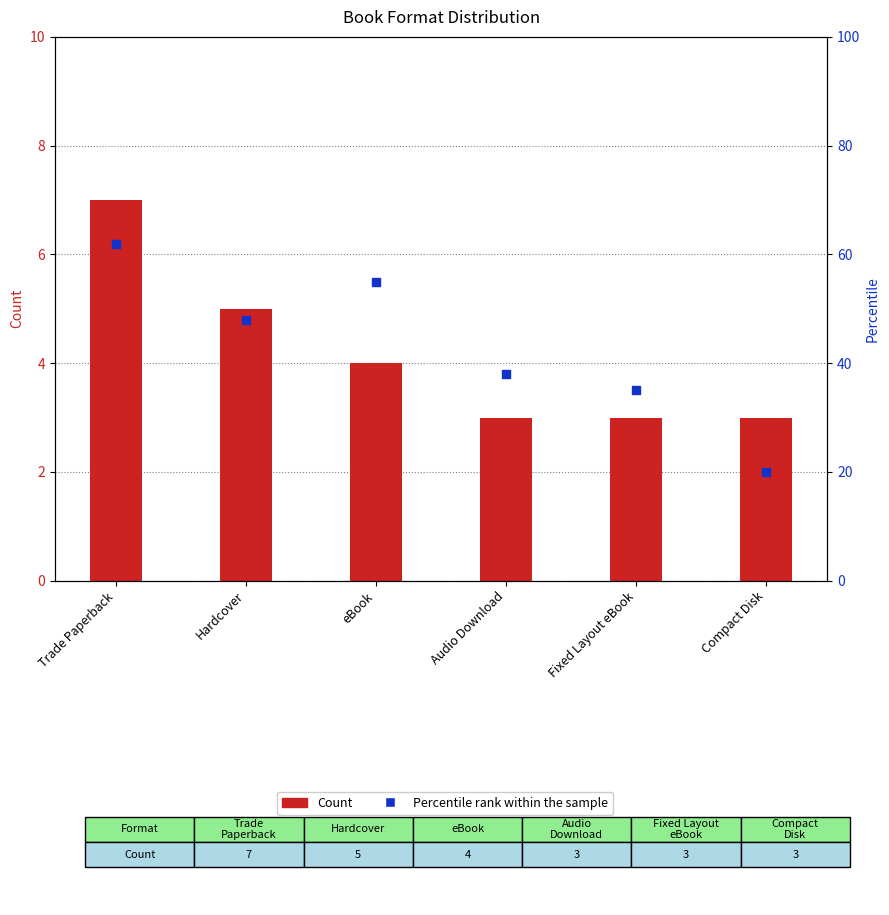

Which series contains the highest Y value?

Percentile rank within the sample